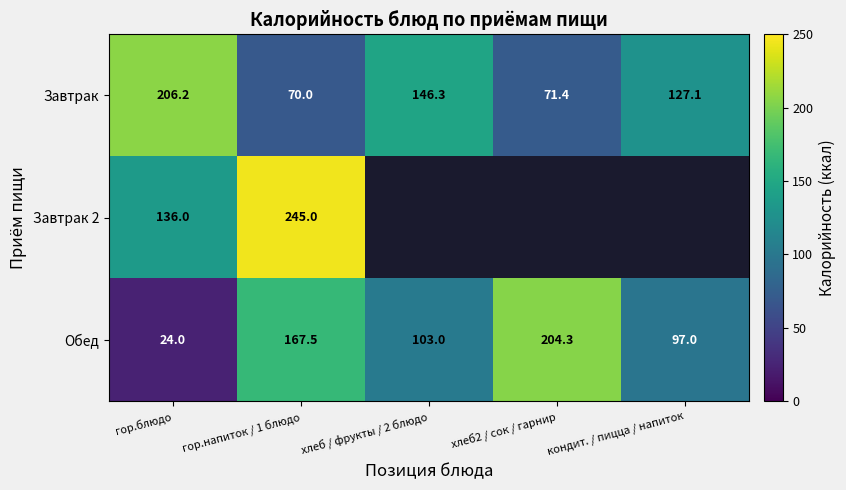

Is the value of Завтрак at гор.блюдо greater than the value of Обед at гор.напиток / 1 блюдо?

Yes